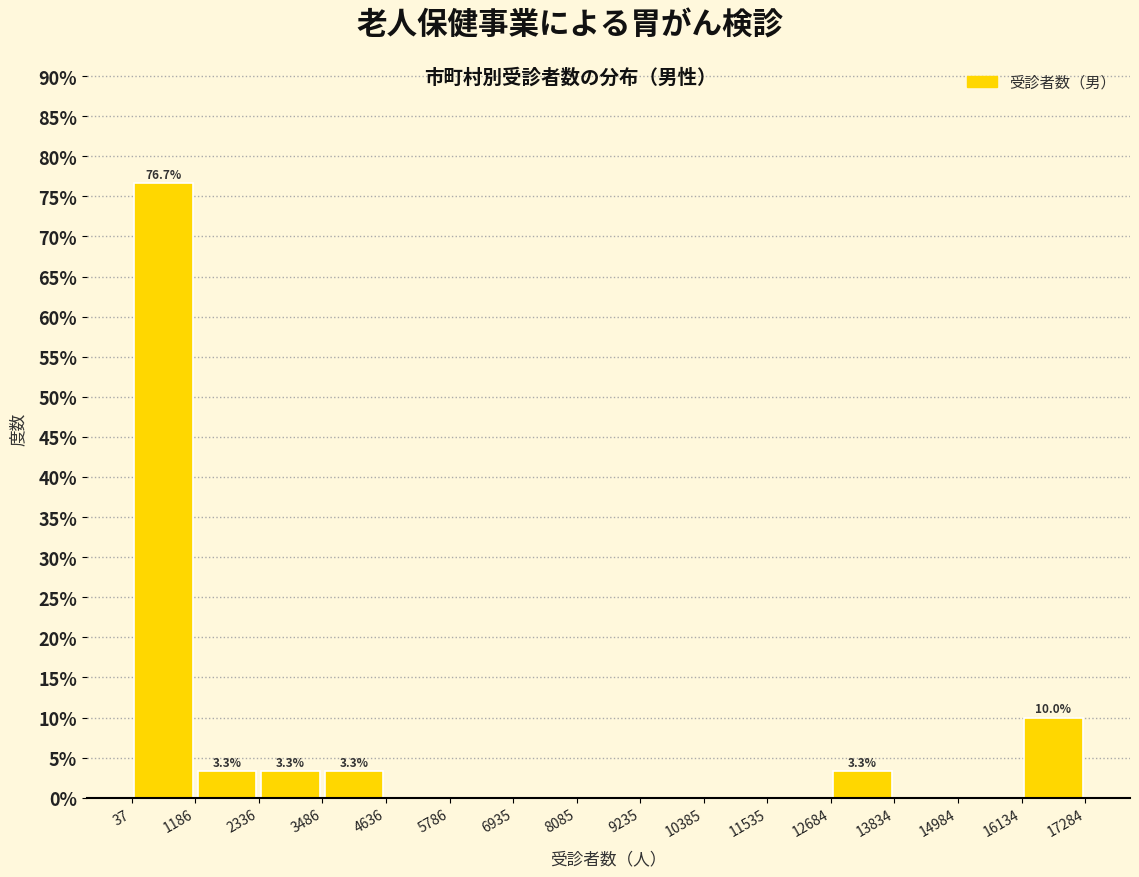

Which range on the x-axis has the tallest bar?

37 to 1186